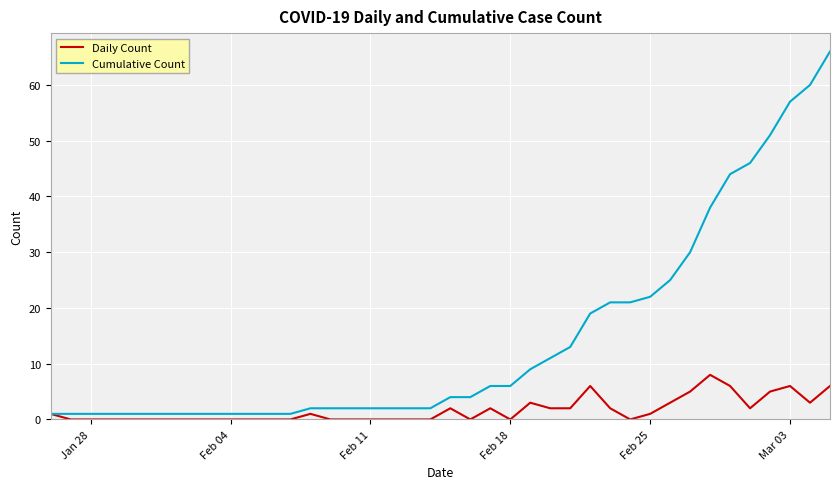

Which series has the widest spread of values?

Cumulative Count